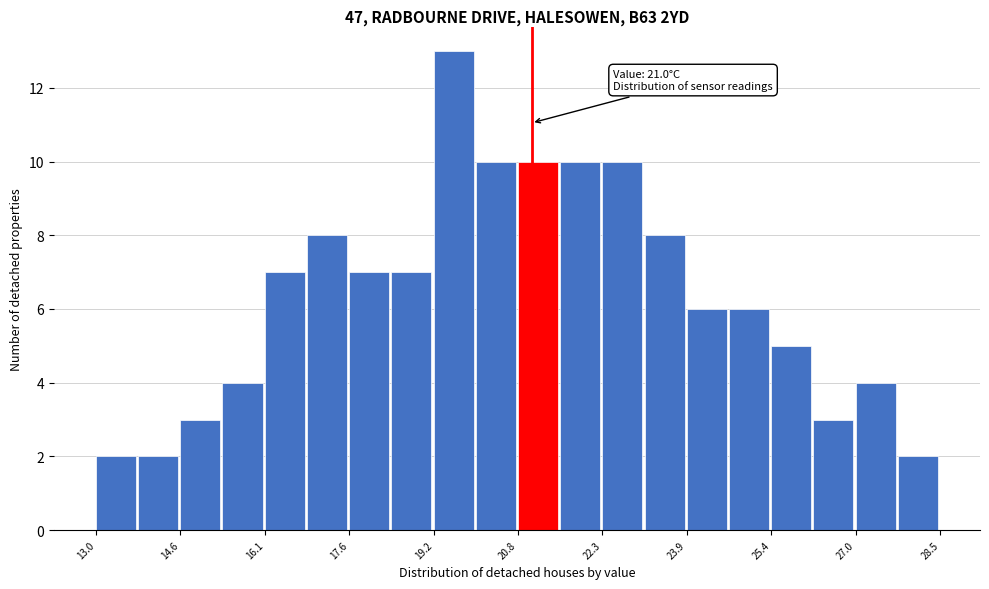

Read against the x-axis, roughly where is the centre of the tallest bar?

19.6